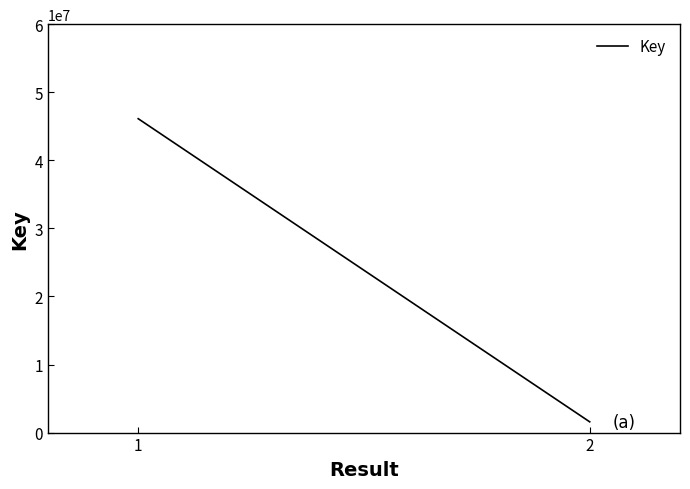

Read the value at 2, to the nearest 100.

1579200